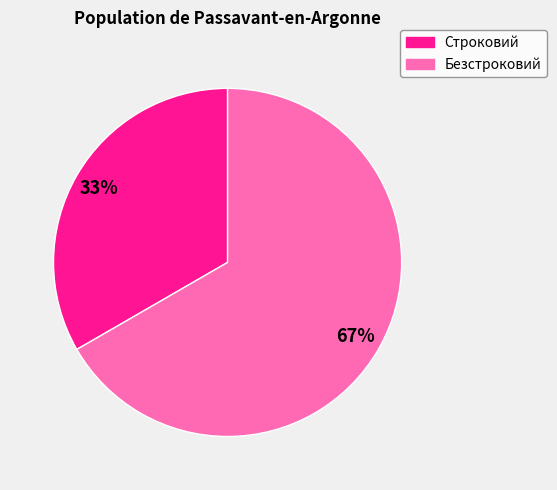

Approximately how many times larger is the value at Строковий compared to Безстроковий?

0.5